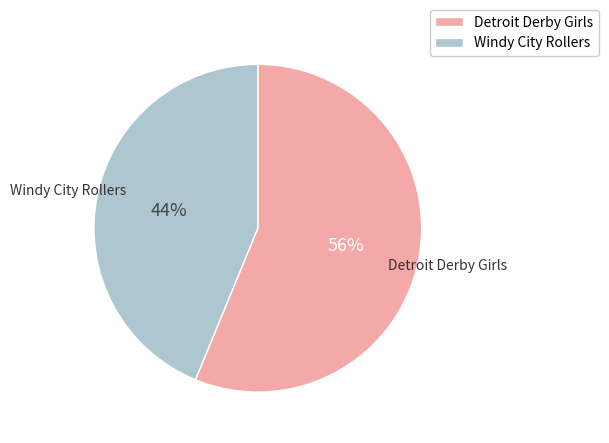

Which slice is the smallest?

Windy City Rollers